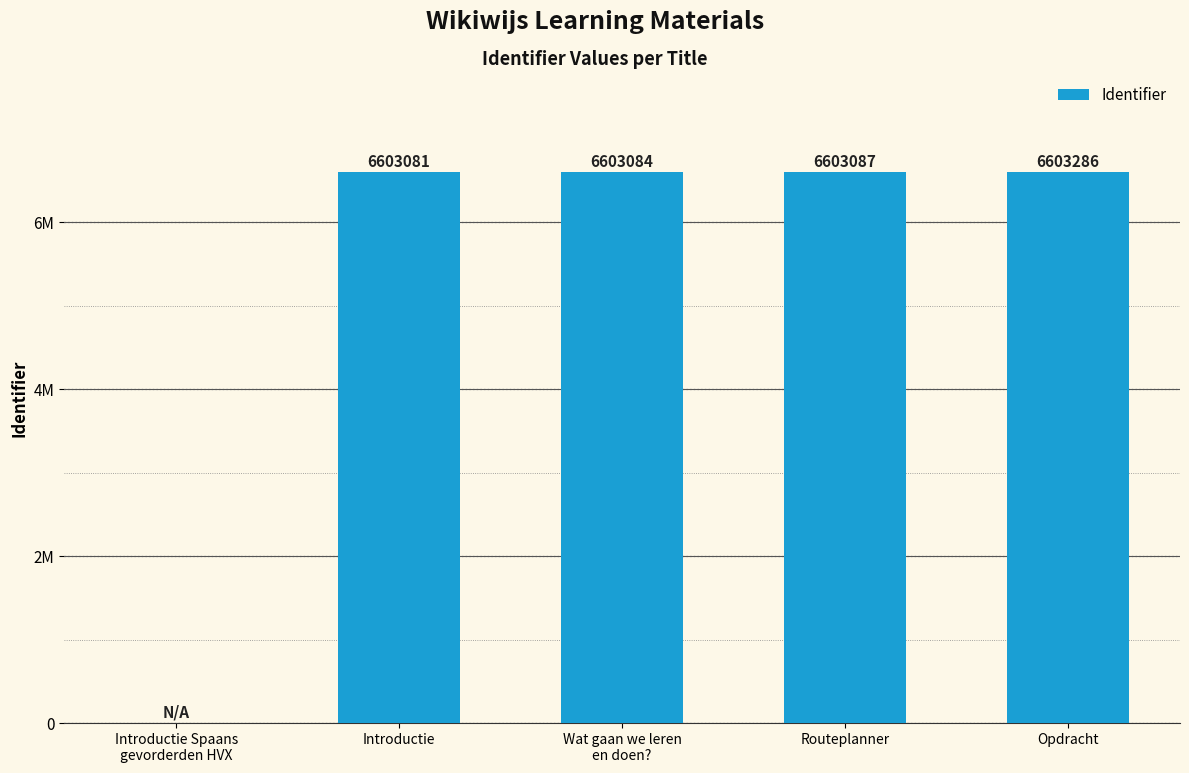

What is the label of the 2nd bar from the right?

Routeplanner